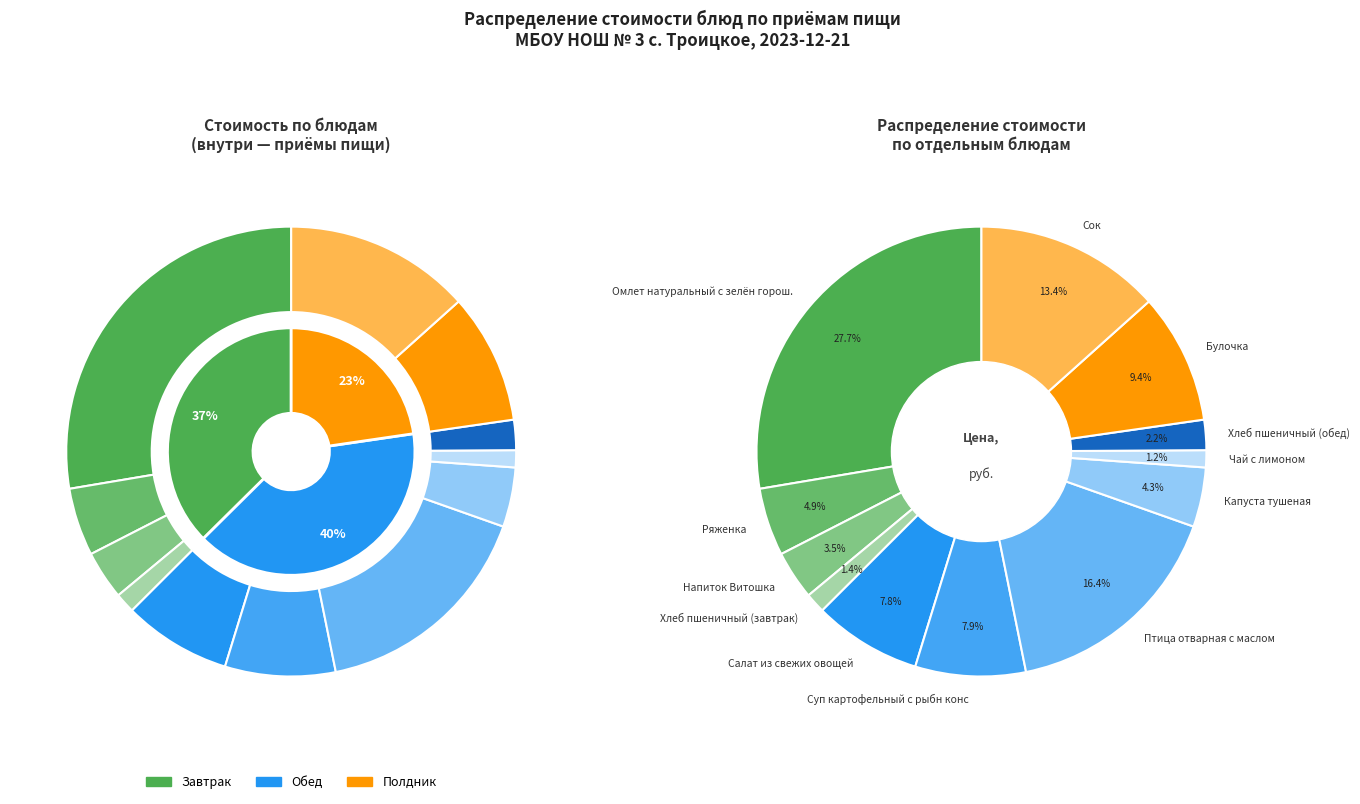

To the nearest percent, what portion does Омлет натуральный с зелён горош. represent?

28%